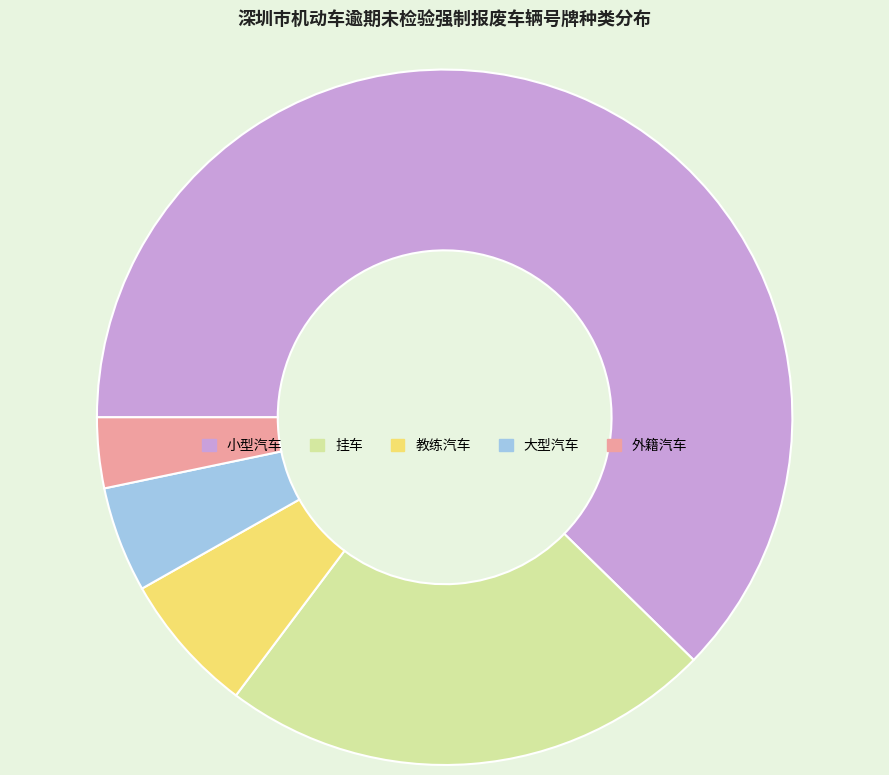

What is the largest slice in the pie chart?

小型汽车